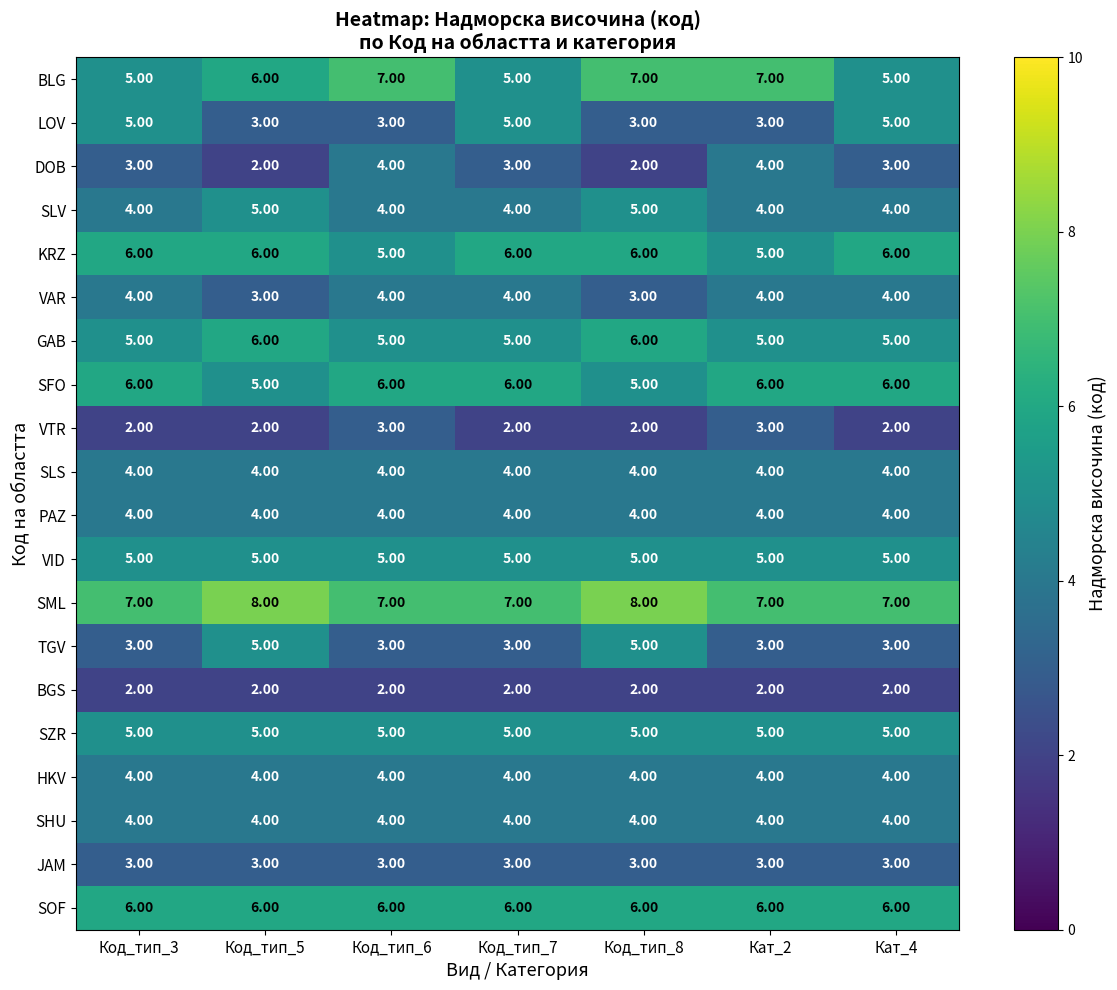

What is the difference between the highest and lowest values at Кат_4?

5